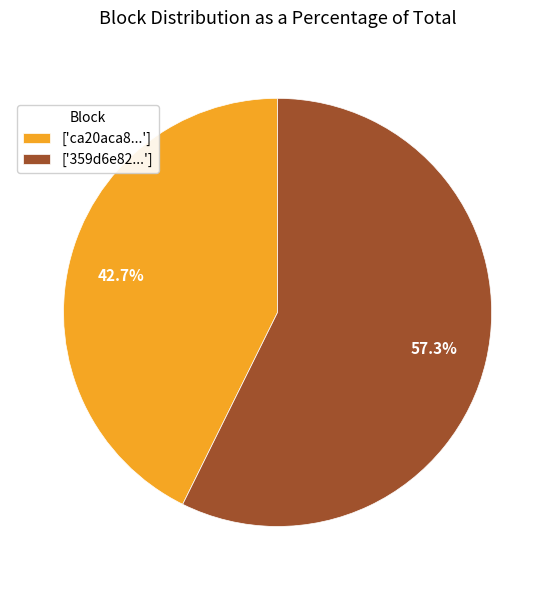

What is the largest slice in the pie chart?

['359d6e82...']